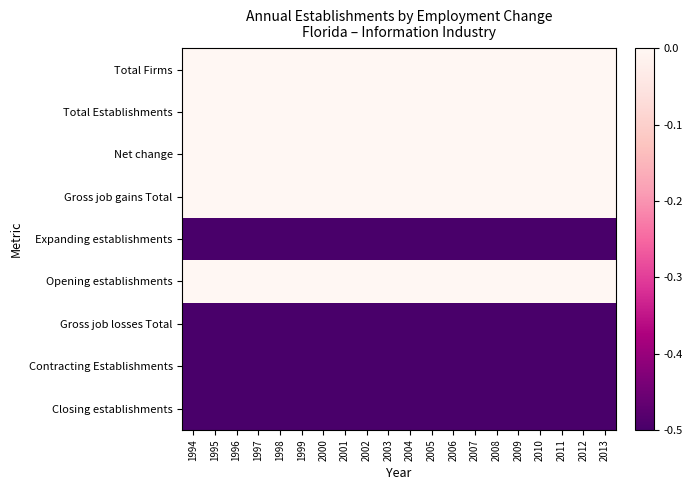

Count the number of data series in this chart.

9